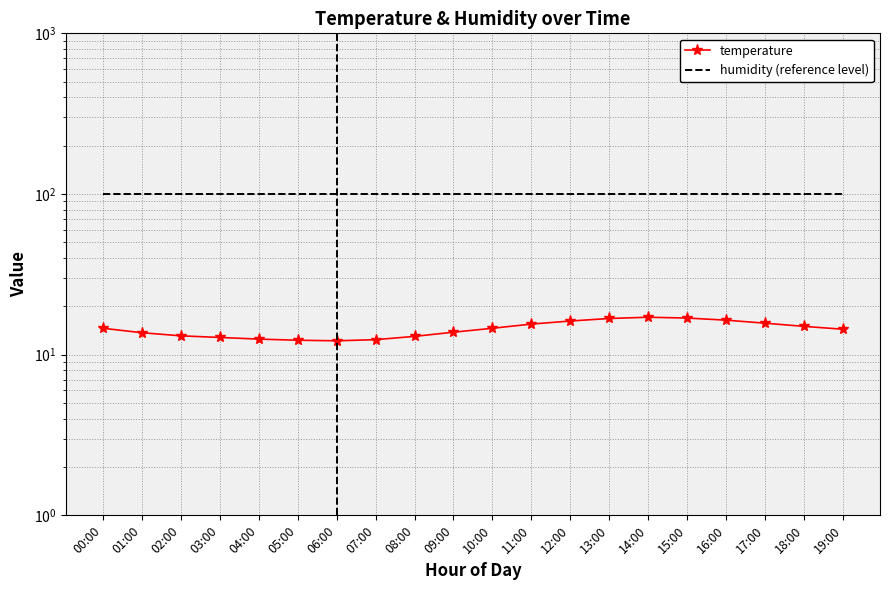

At 13:00, list the series in order from largest to smallest.

humidity (reference level), temperature